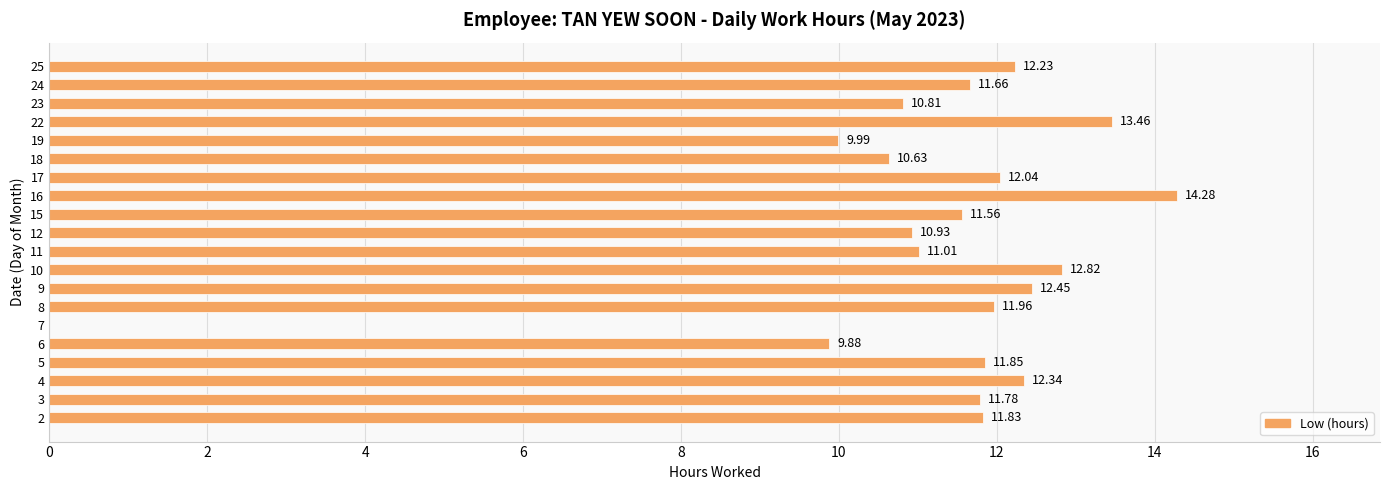

What is the sum of all values?

223.5